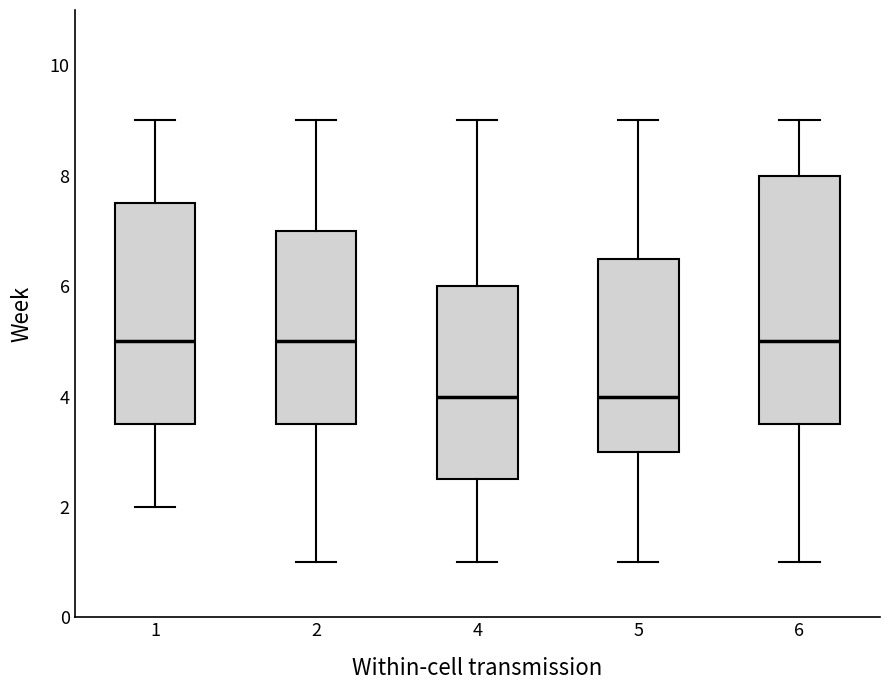

Reading left to right, read every box against the y-axis: the position of its median line, the range the box covers, and the ends of its whiskers. The values are not printed on the chart, so give them approximately, as read against the axis.

1: median 5.0, box 3.6 to 7.6, whiskers 2.0 to 9.0
2: median 5.0, box 3.6 to 7.0, whiskers 1.0 to 9.0
4: median 4.0, box 2.6 to 6.0, whiskers 1.0 to 9.0
5: median 4.0, box 3.0 to 6.6, whiskers 1.0 to 9.0
6: median 5.0, box 3.6 to 8.0, whiskers 1.0 to 9.0